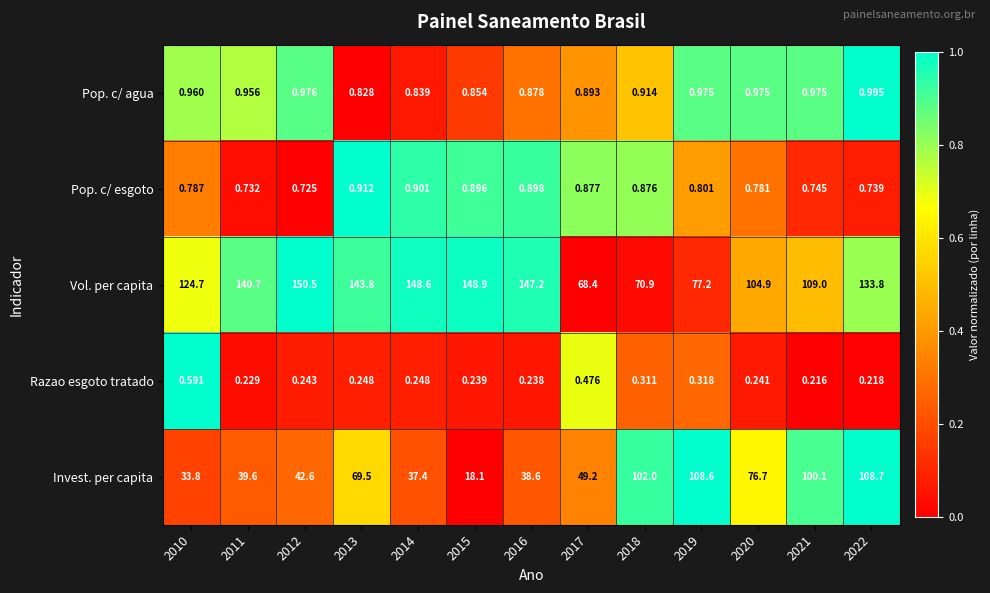

List the series in order of their peak value, highest first.

Vol. per capita, Invest. per capita, Pop. c/ agua, Pop. c/ esgoto, Razao esgoto tratado